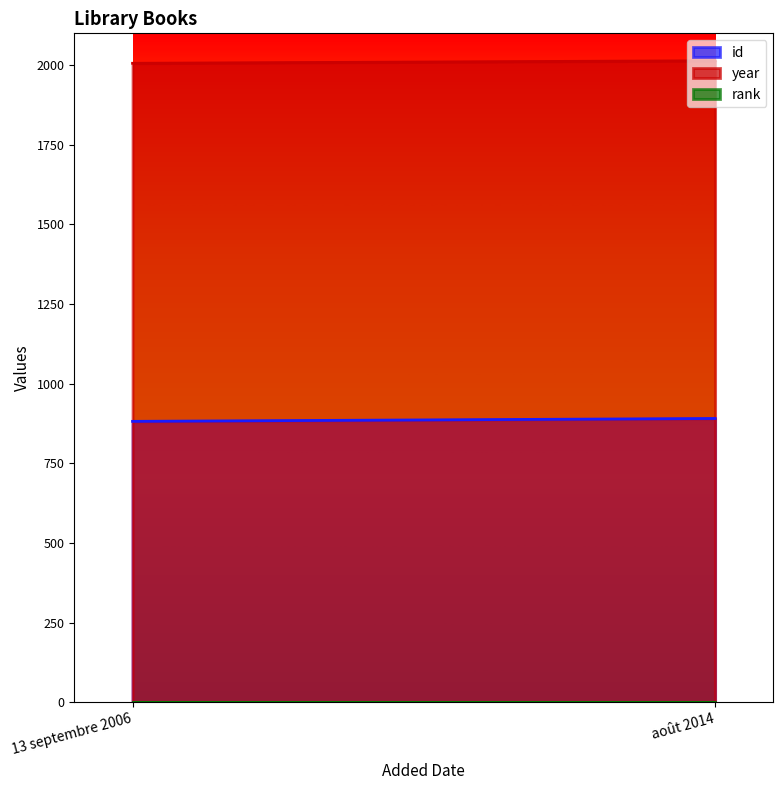

What is the minimum value for rank?

1